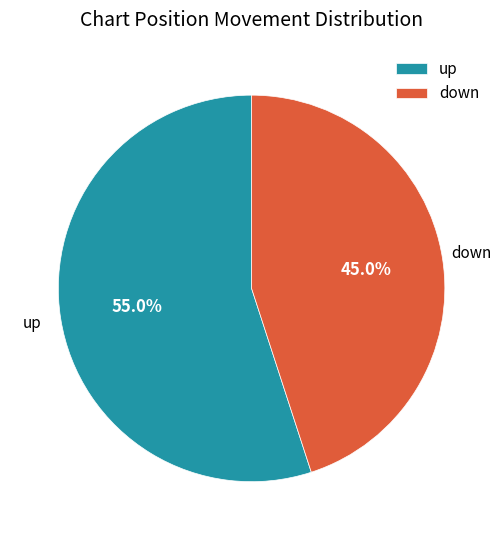

How many slices are in this pie chart?

2